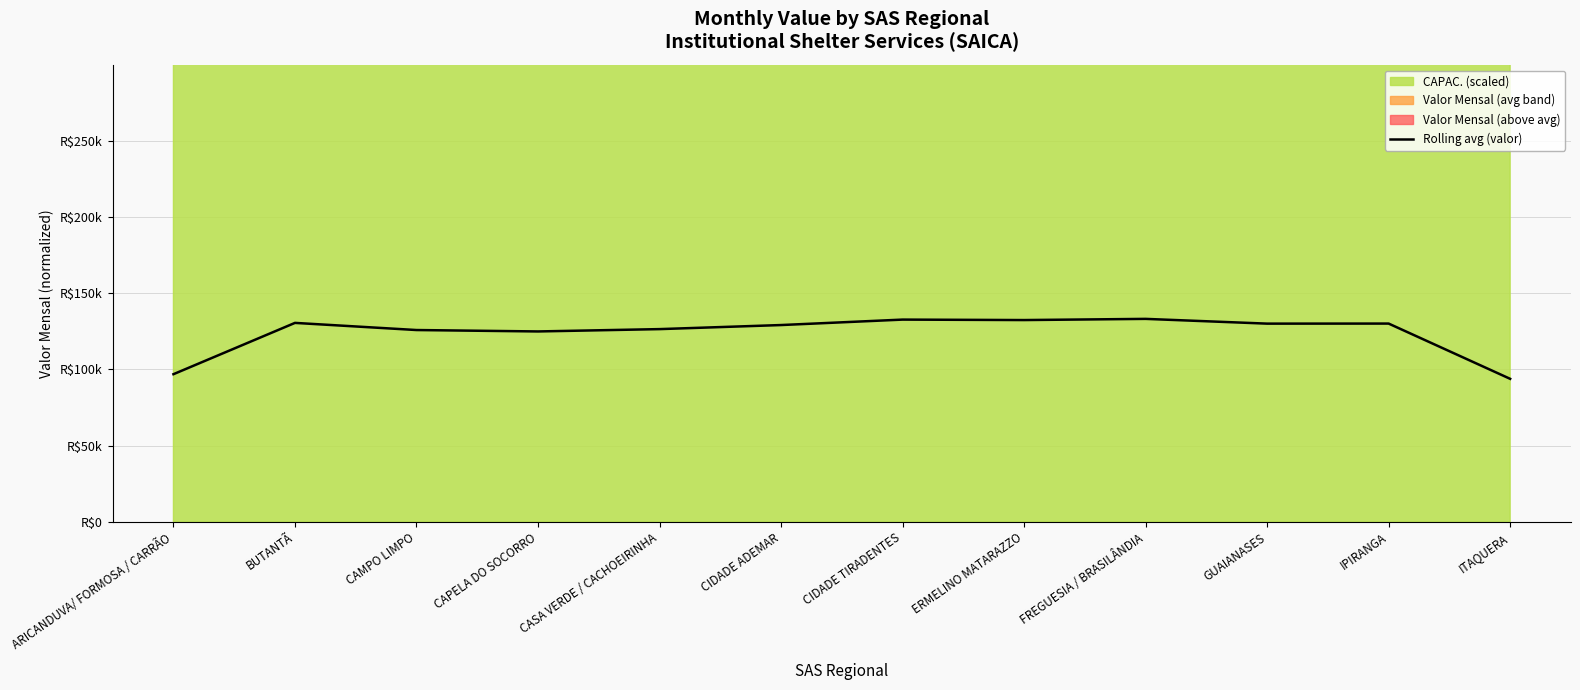

Which category has the lowest value across all series?

ITAQUERA